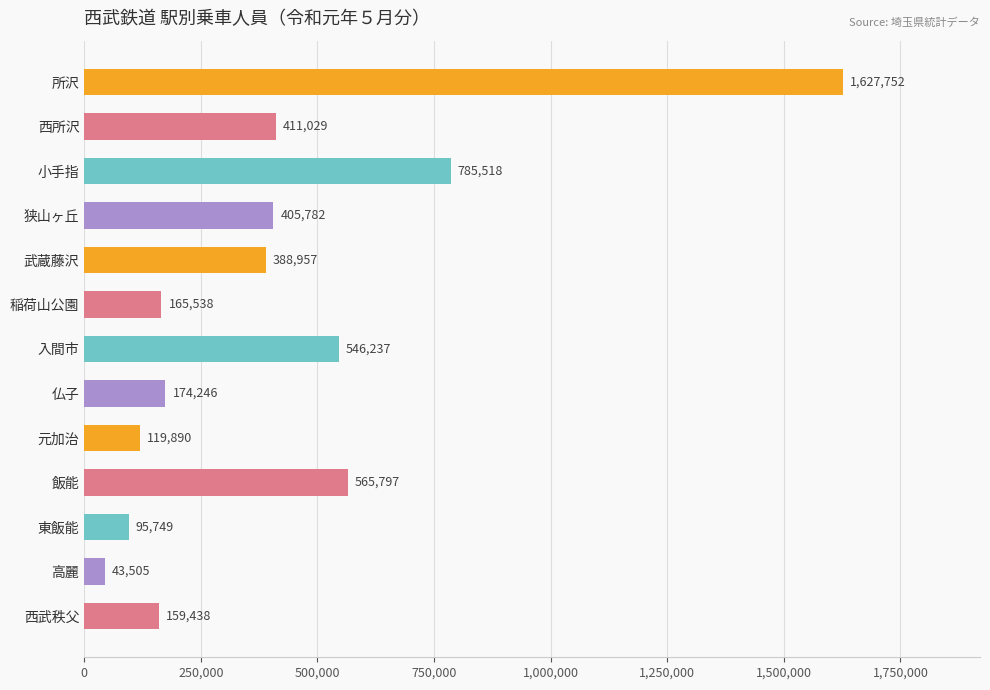

What is the ratio of the value at 西武秩父 to the value at 武蔵藤沢?

0.4